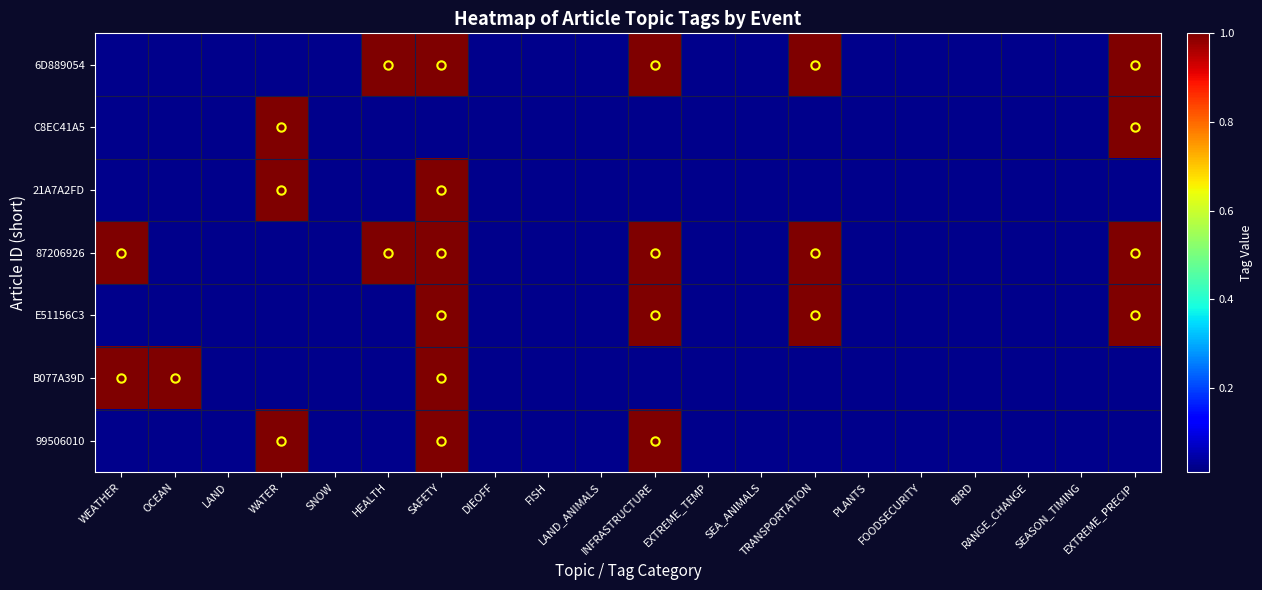

Reading left to right, transcribe all the data shown in this chart.

6D889054: WEATHER=0	OCEAN=0	LAND=0	WATER=0	SNOW=0	HEALTH=1	SAFETY=1	DIEOFF=0	FISH=0	LAND_ANIMALS=0	INFRASTRUCTURE=1	EXTREME_TEMP=0	SEA_ANIMALS=0	TRANSPORTATION=1	PLANTS=0	FOODSECURITY=0	BIRD=0	RANGE_CHANGE=0	SEASON_TIMING=0	EXTREME_PRECIP=1
C8EC41A5: WEATHER=0	OCEAN=0	LAND=0	WATER=1	SNOW=0	HEALTH=0	SAFETY=0	DIEOFF=0	FISH=0	LAND_ANIMALS=0	INFRASTRUCTURE=0	EXTREME_TEMP=0	SEA_ANIMALS=0	TRANSPORTATION=0	PLANTS=0	FOODSECURITY=0	BIRD=0	RANGE_CHANGE=0	SEASON_TIMING=0	EXTREME_PRECIP=1
21A7A2FD: WEATHER=0	OCEAN=0	LAND=0	WATER=1	SNOW=0	HEALTH=0	SAFETY=1	DIEOFF=0	FISH=0	LAND_ANIMALS=0	INFRASTRUCTURE=0	EXTREME_TEMP=0	SEA_ANIMALS=0	TRANSPORTATION=0	PLANTS=0	FOODSECURITY=0	BIRD=0	RANGE_CHANGE=0	SEASON_TIMING=0	EXTREME_PRECIP=0
87206926: WEATHER=1	OCEAN=0	LAND=0	WATER=0	SNOW=0	HEALTH=1	SAFETY=1	DIEOFF=0	FISH=0	LAND_ANIMALS=0	INFRASTRUCTURE=1	EXTREME_TEMP=0	SEA_ANIMALS=0	TRANSPORTATION=1	PLANTS=0	FOODSECURITY=0	BIRD=0	RANGE_CHANGE=0	SEASON_TIMING=0	EXTREME_PRECIP=1
E51156C3: WEATHER=0	OCEAN=0	LAND=0	WATER=0	SNOW=0	HEALTH=0	SAFETY=1	DIEOFF=0	FISH=0	LAND_ANIMALS=0	INFRASTRUCTURE=1	EXTREME_TEMP=0	SEA_ANIMALS=0	TRANSPORTATION=1	PLANTS=0	FOODSECURITY=0	BIRD=0	RANGE_CHANGE=0	SEASON_TIMING=0	EXTREME_PRECIP=1
B077A39D: WEATHER=1	OCEAN=1	LAND=0	WATER=0	SNOW=0	HEALTH=0	SAFETY=1	DIEOFF=0	FISH=0	LAND_ANIMALS=0	INFRASTRUCTURE=0	EXTREME_TEMP=0	SEA_ANIMALS=0	TRANSPORTATION=0	PLANTS=0	FOODSECURITY=0	BIRD=0	RANGE_CHANGE=0	SEASON_TIMING=0	EXTREME_PRECIP=0
99506010: WEATHER=0	OCEAN=0	LAND=0	WATER=1	SNOW=0	HEALTH=0	SAFETY=1	DIEOFF=0	FISH=0	LAND_ANIMALS=0	INFRASTRUCTURE=1	EXTREME_TEMP=0	SEA_ANIMALS=0	TRANSPORTATION=0	PLANTS=0	FOODSECURITY=0	BIRD=0	RANGE_CHANGE=0	SEASON_TIMING=0	EXTREME_PRECIP=0